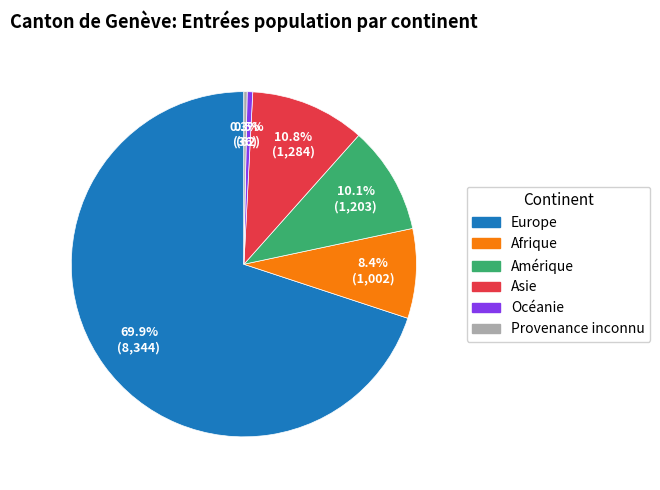

What percentage is the Europe slice, to the nearest percent?

70%